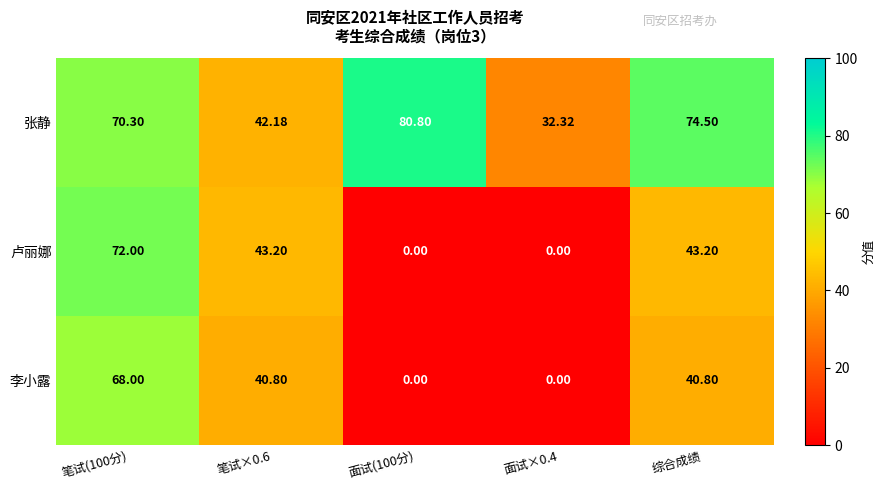

Which series changed the most between 面试(100分) and 综合成绩?

卢丽娜